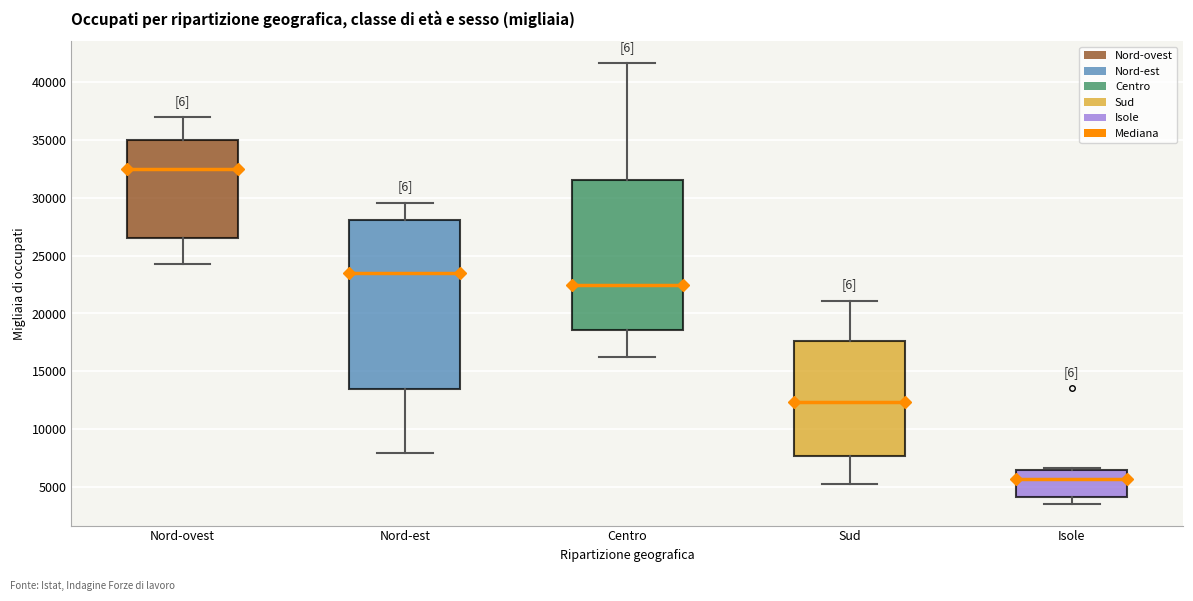

Reading left to right, read every box against the y-axis: the position of its median line, the range the box covers, and the ends of its whiskers. The values are not printed on the chart, so give them approximately, as read against the axis.

Nord-ovest: median 32500, box 26500 to 35000, whiskers 24000 to 37000
Nord-est: median 23500, box 13500 to 28000, whiskers 8000 to 29500
Centro: median 22500, box 18500 to 31500, whiskers 16500 to 41500
Sud: median 12500, box 7500 to 17500, whiskers 5500 to 21000
Isole: median 5500, box 4000 to 6500, whiskers 3500 to 6500